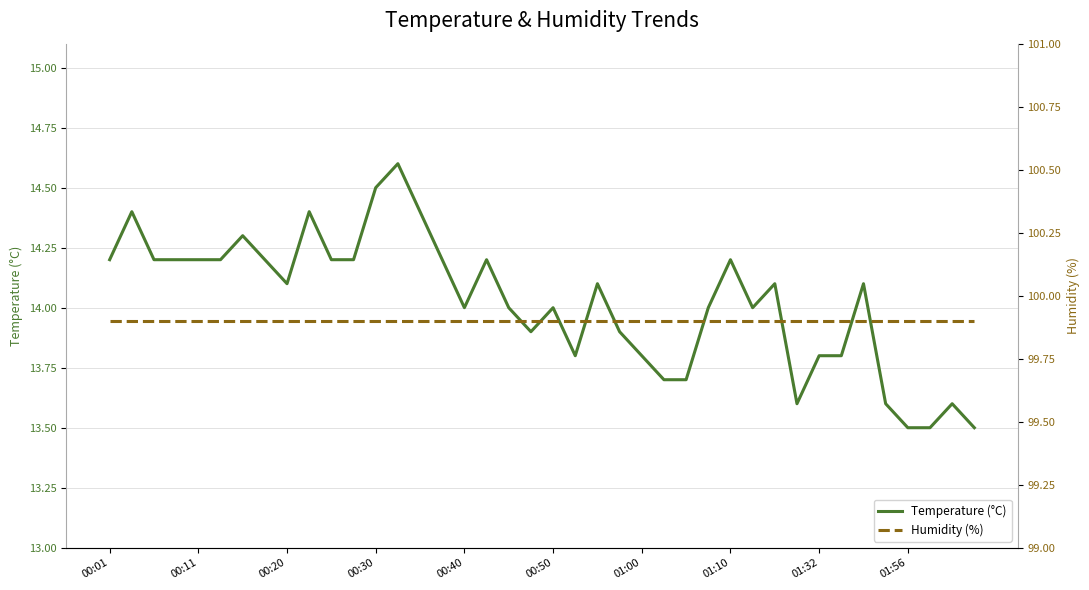

Is this an area chart (filled region under the line)?

No